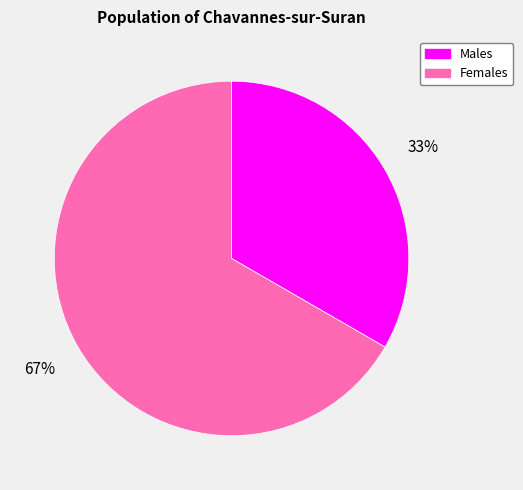

Count the number of slices in the pie.

2